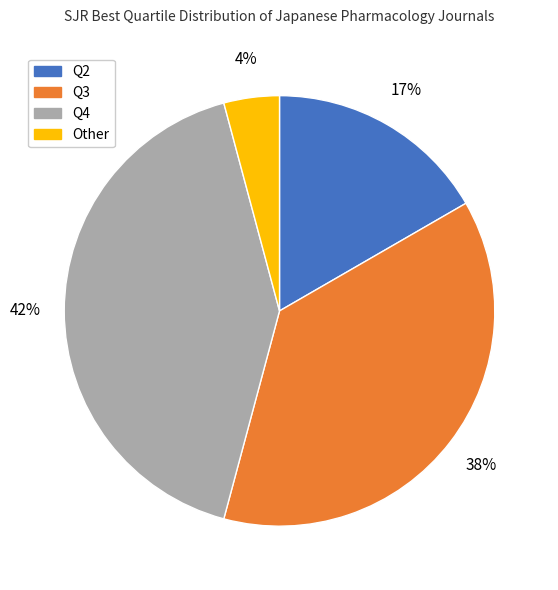

Combined, do Q4 and Q2 account for over 50%?

Yes